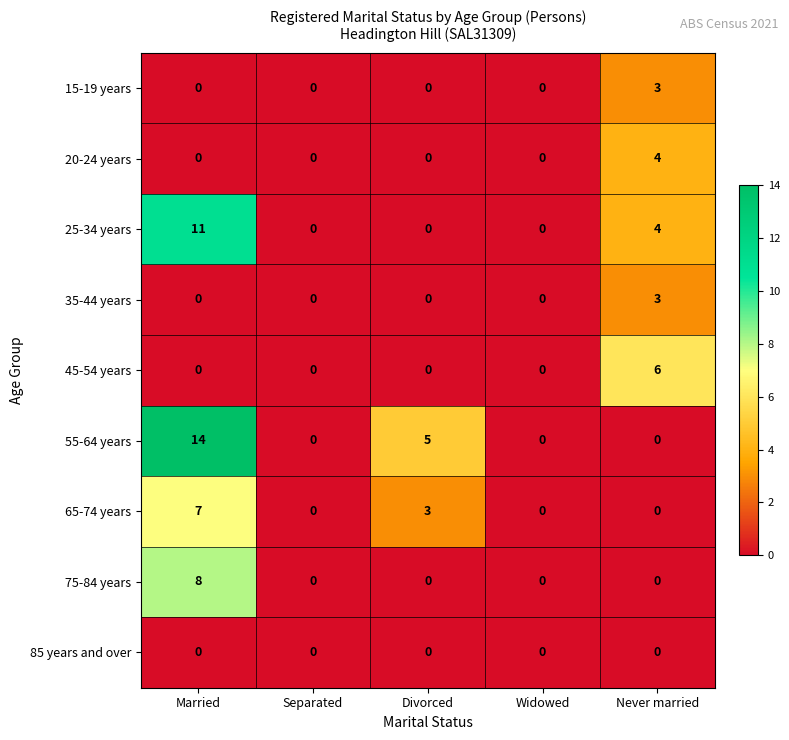

Which series changed the most between Married and Divorced?

25-34 years